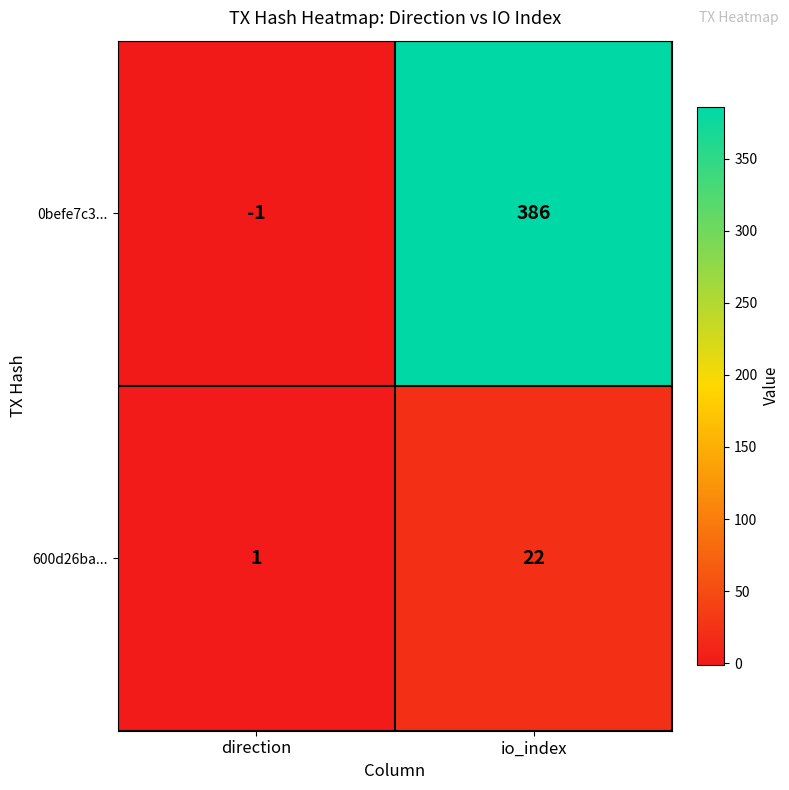

What is the maximum value shown in the chart?

386